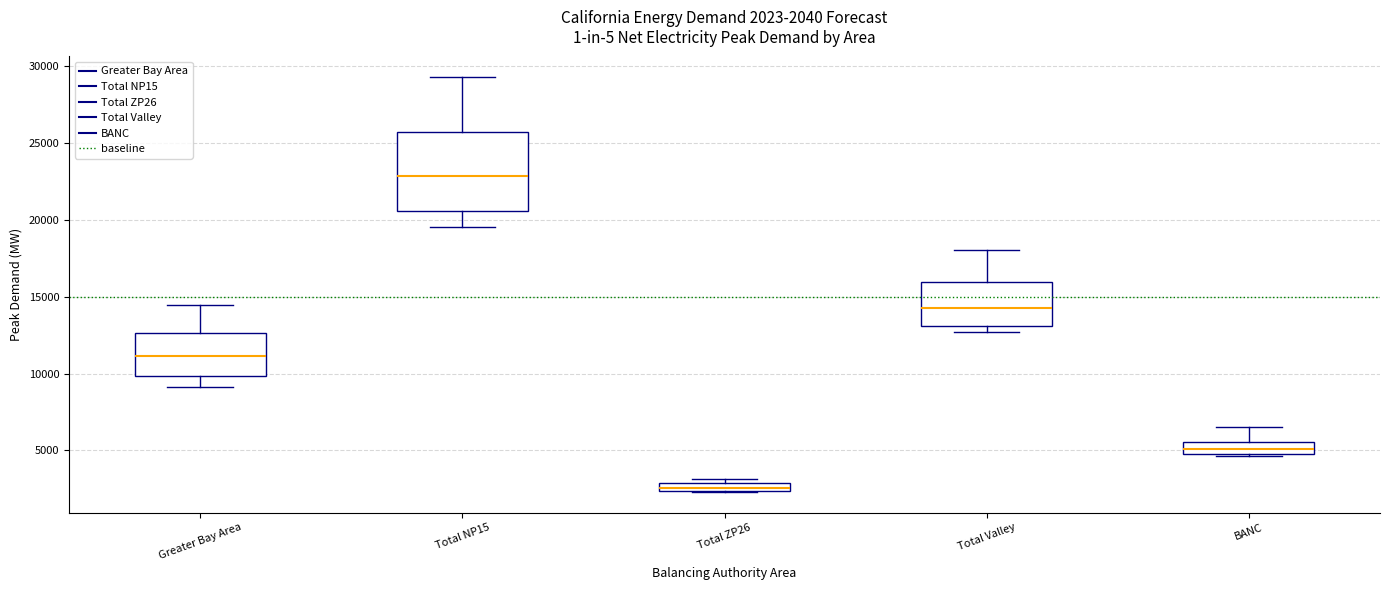

Comparing the boxes themselves (not the whiskers), which one is the tallest?

Total NP15